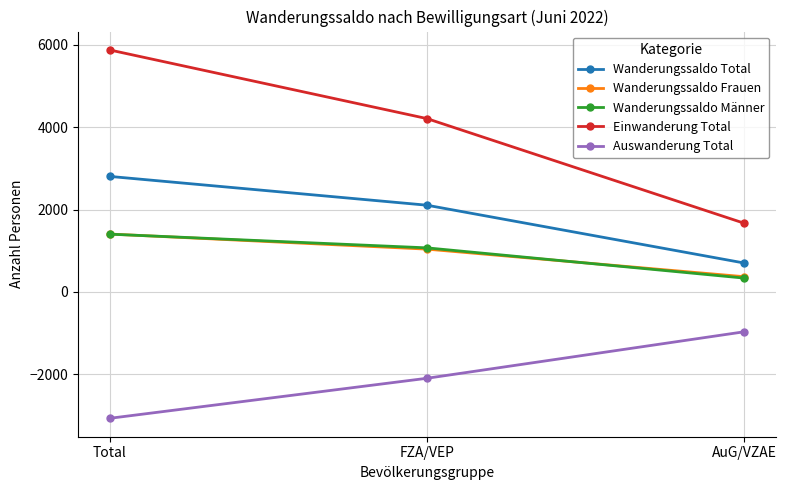

What is the difference between the highest and lowest values at FZA/VEP?

6314